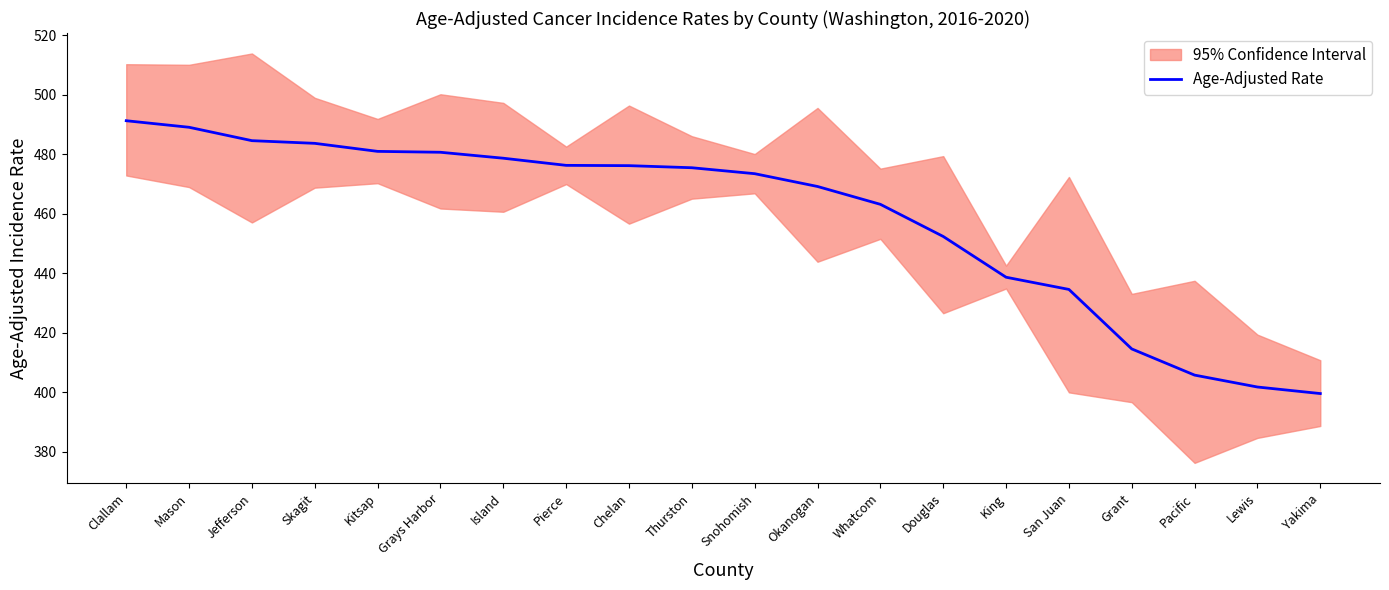

At which category does the chart reach its peak across all series?

Clallam